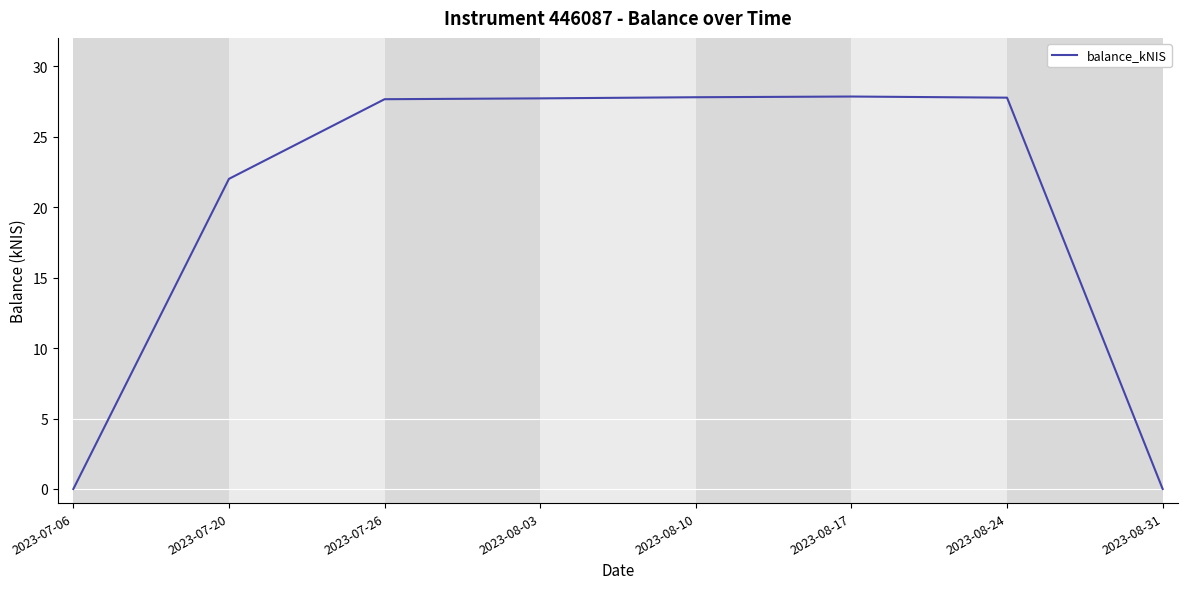

At which label is the value closest to 13?

2023-07-20